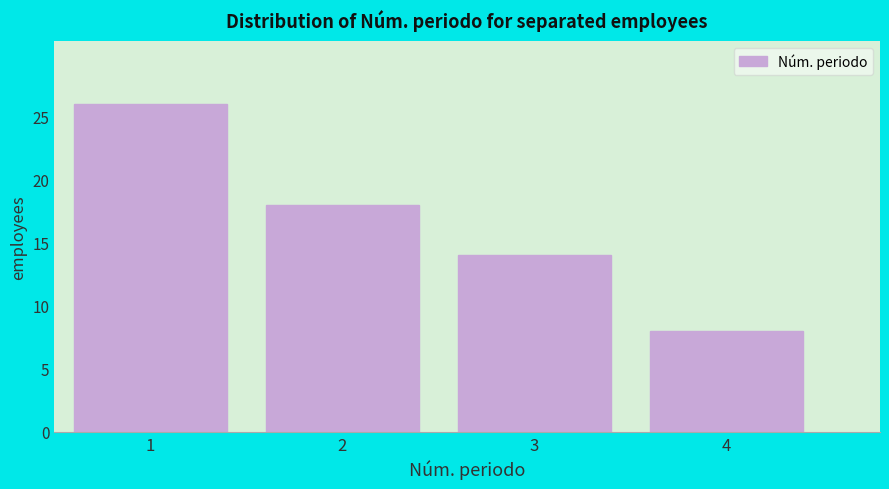

Reading right to left, extract all data points from this chart.

8	14	18	26